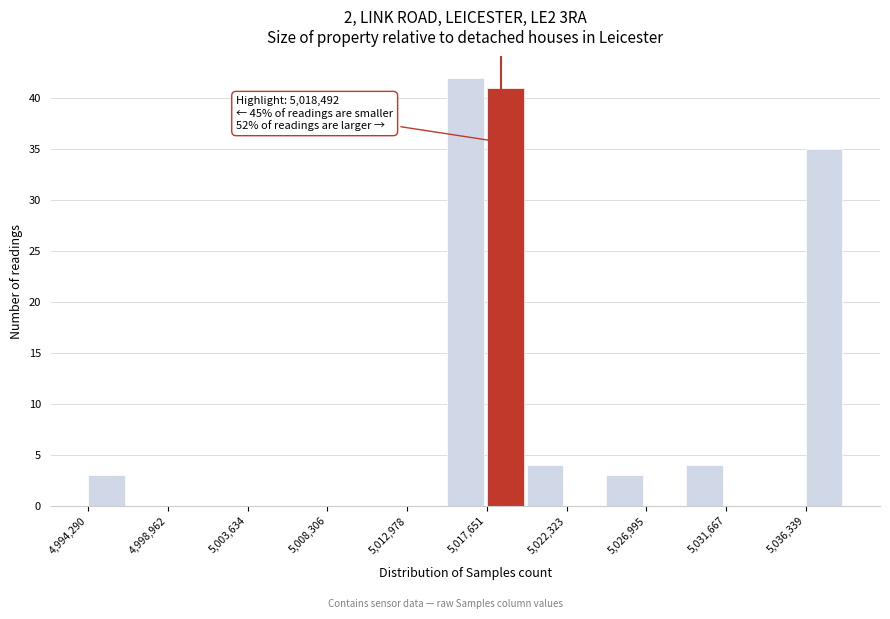

Over which range of the x-axis is the bar tallest?

5015500 to 5017500